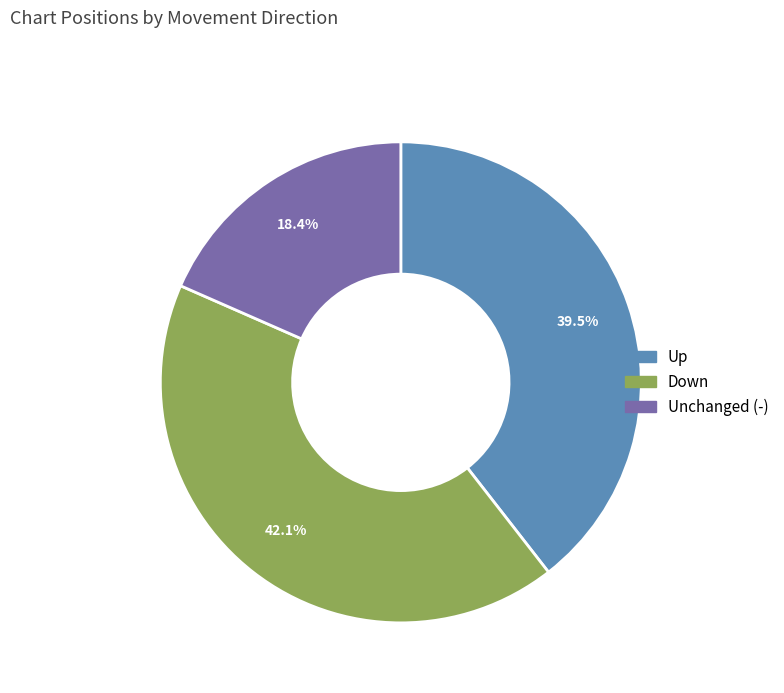

Is there a majority slice in this chart?

No